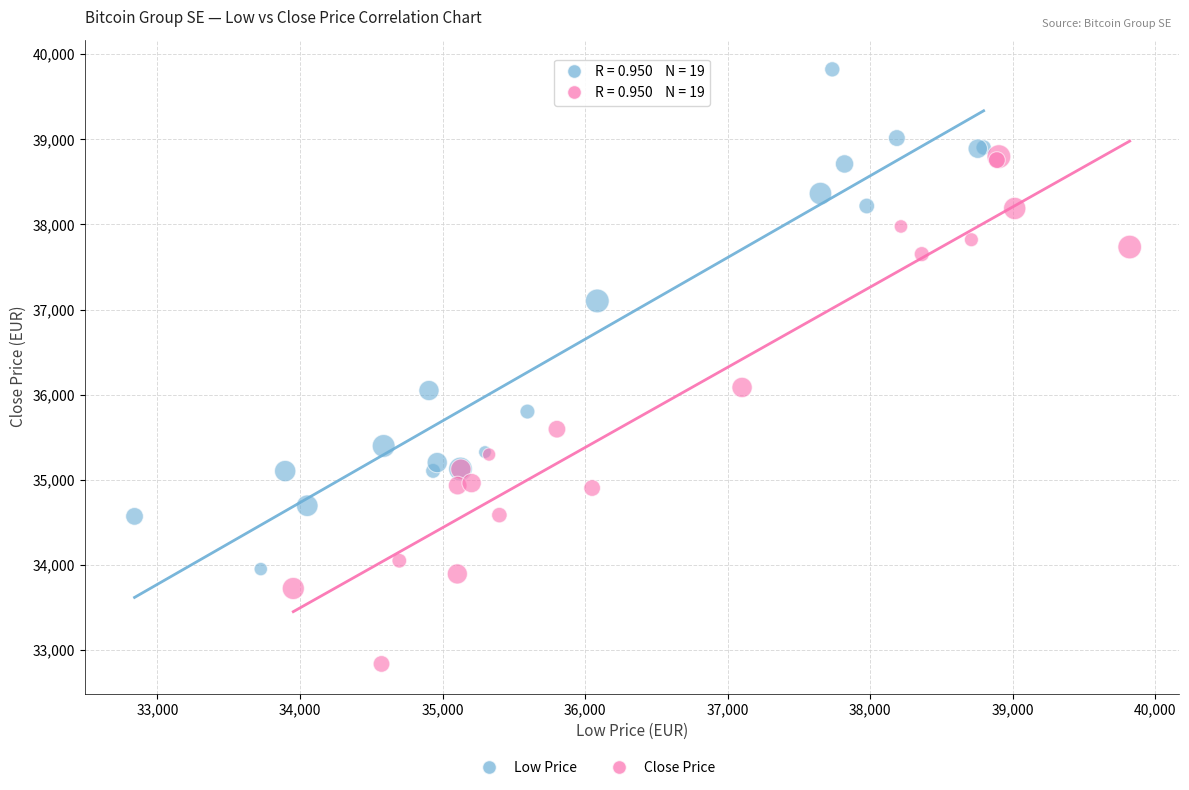

Which series reaches the minimum Y coordinate?

Close Price